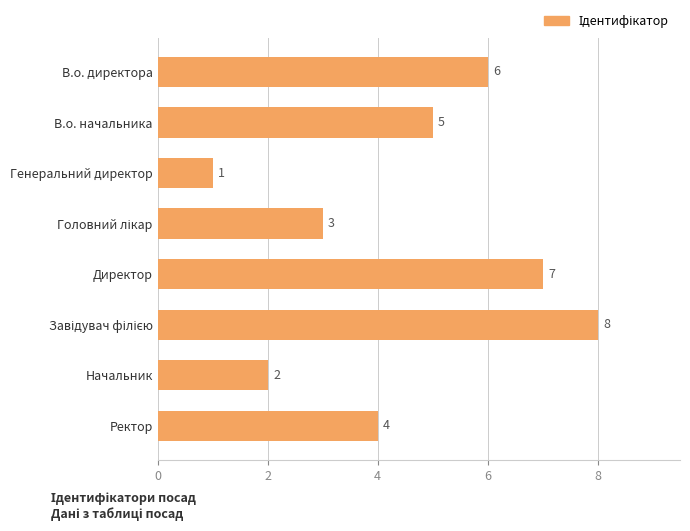

What is the difference between the second highest and second lowest values?

5